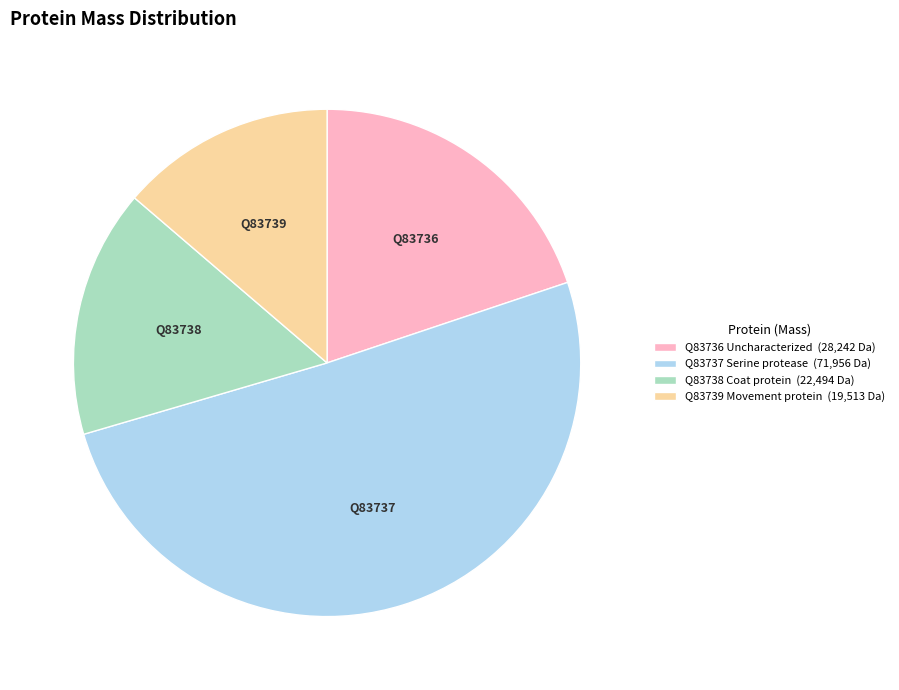

Count the number of slices in the pie.

4